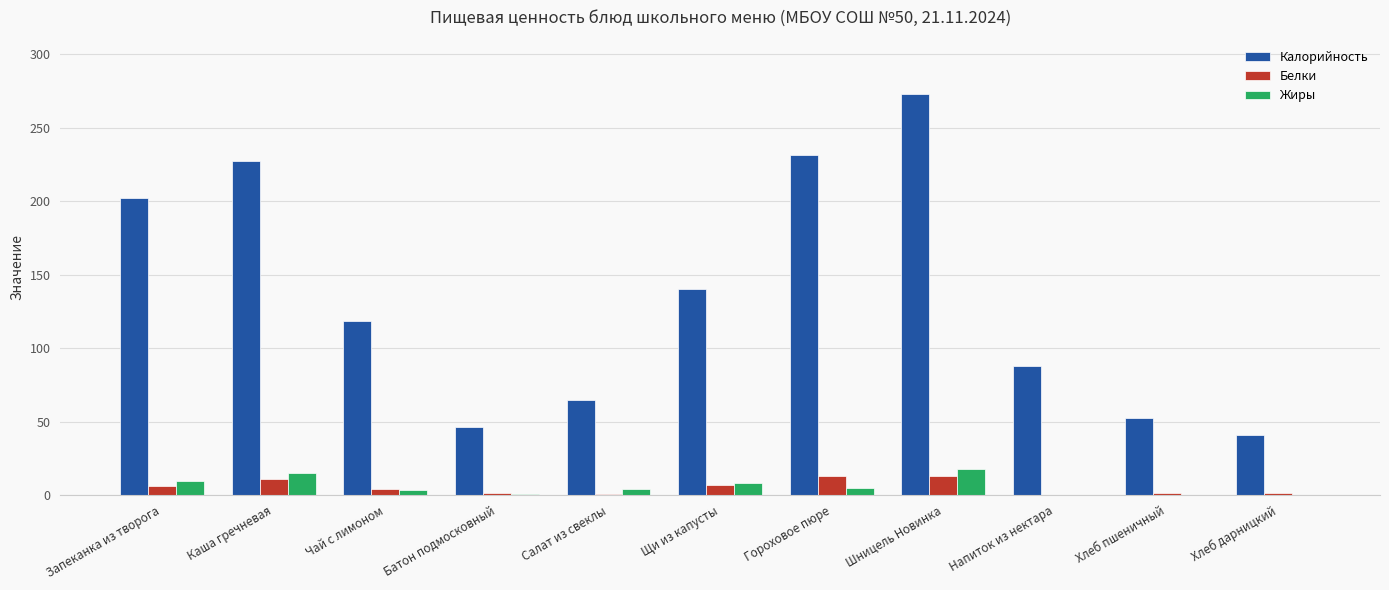

Which label corresponds to the largest value in the chart?

Шницель Новинка